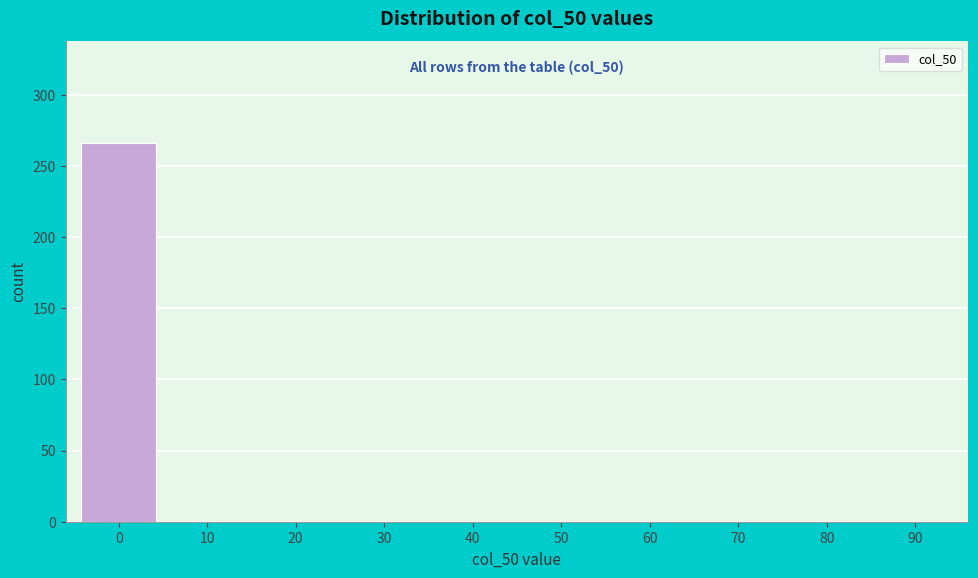

Reading left to right, list all the values displayed in this chart.

0=266	10=0	20=0	30=0	40=0	50=0	60=0	70=0	80=0	90=0